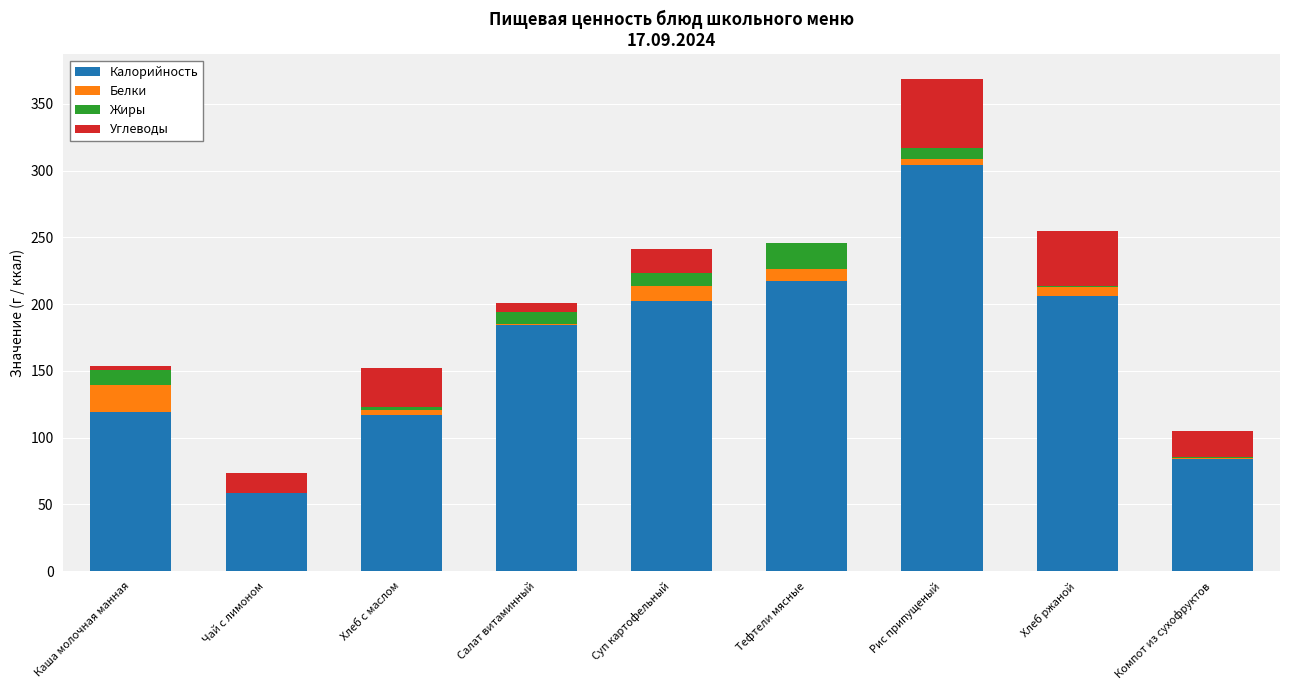

Are the bars grouped side by side (vs. stacked)?

No